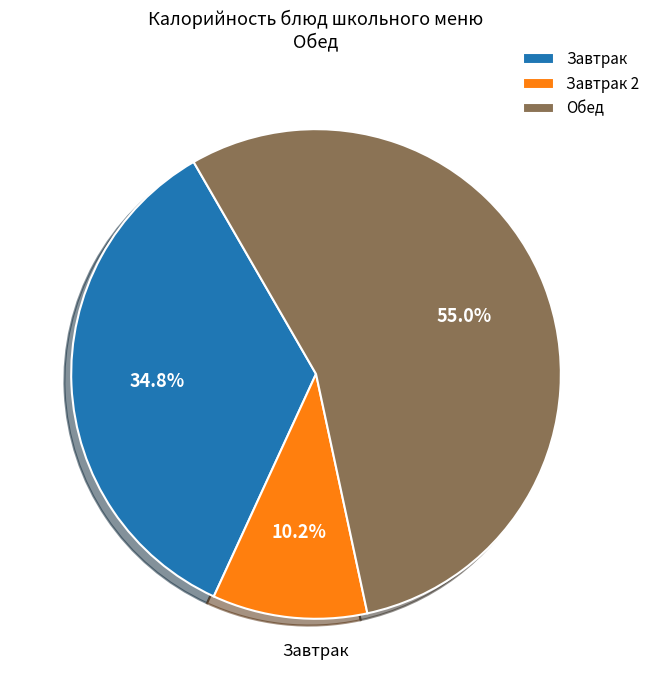

Does any single category account for the majority?

Yes